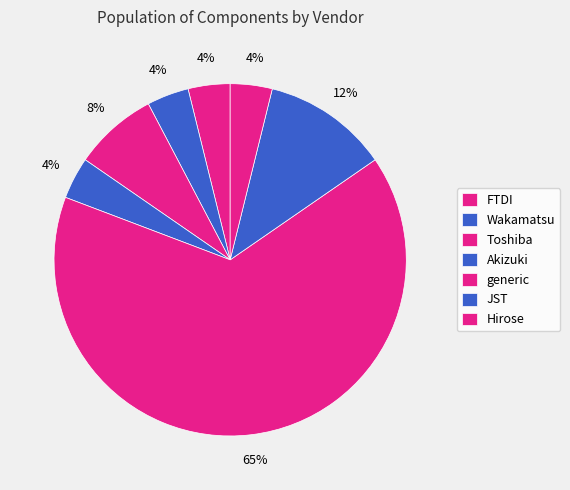

Which category has the smallest portion of the pie?

FTDI